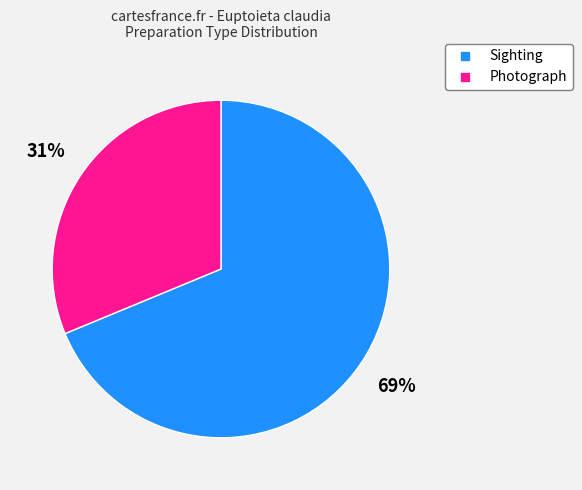

To the nearest percent, what portion does Sighting represent?

69%